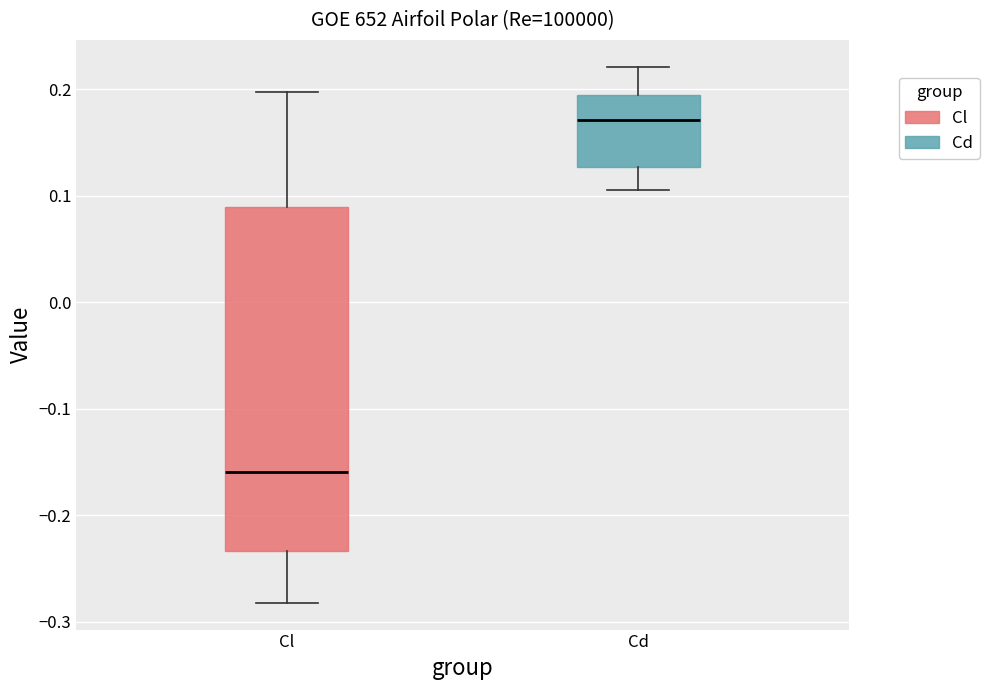

Comparing the boxes themselves (not the whiskers), which one is the tallest?

Cl